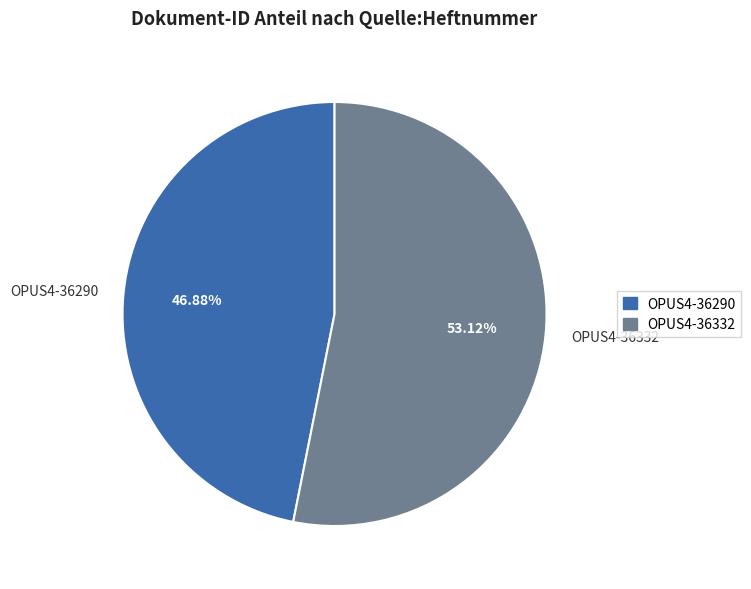

Which category has the smallest portion of the pie?

OPUS4-36290